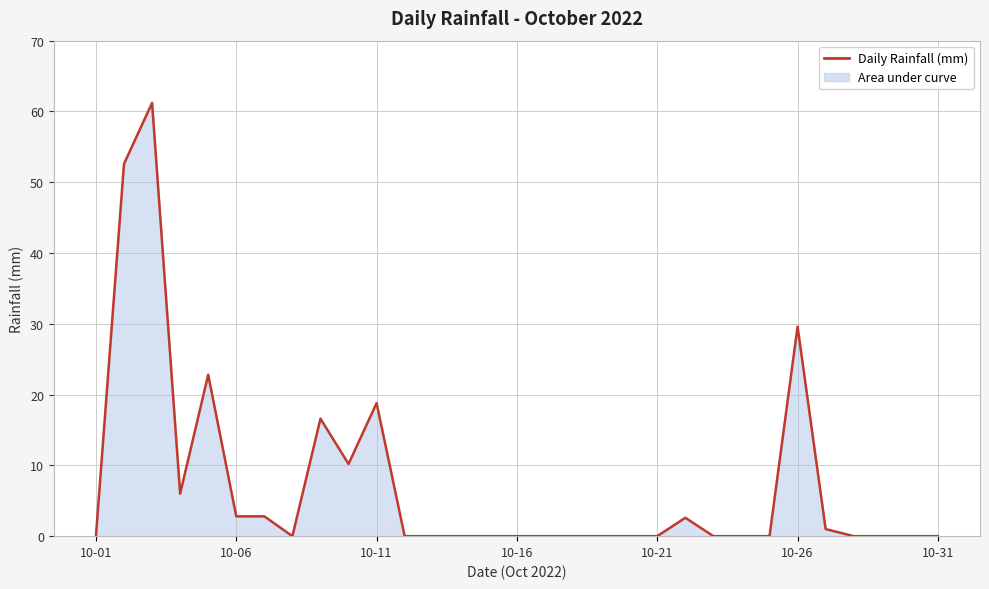

What is the greatest value displayed?

61.2